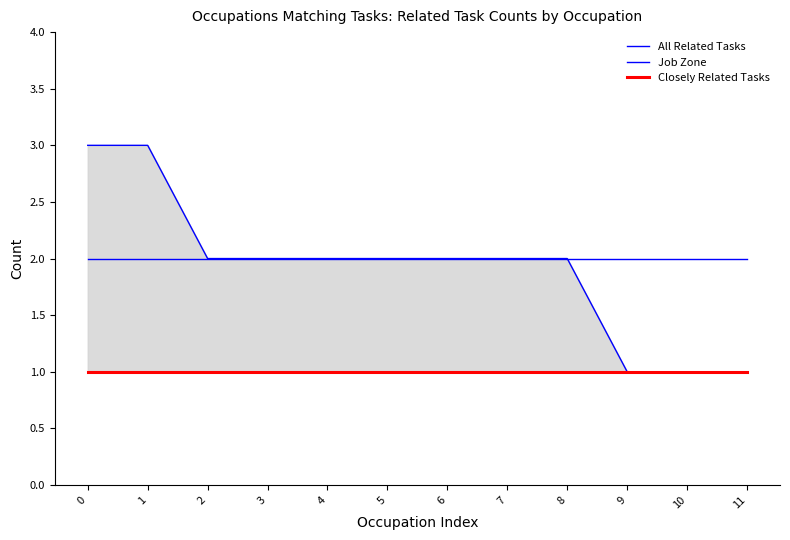

The All Related Tasks series shows 3 at 1. True or false?

True